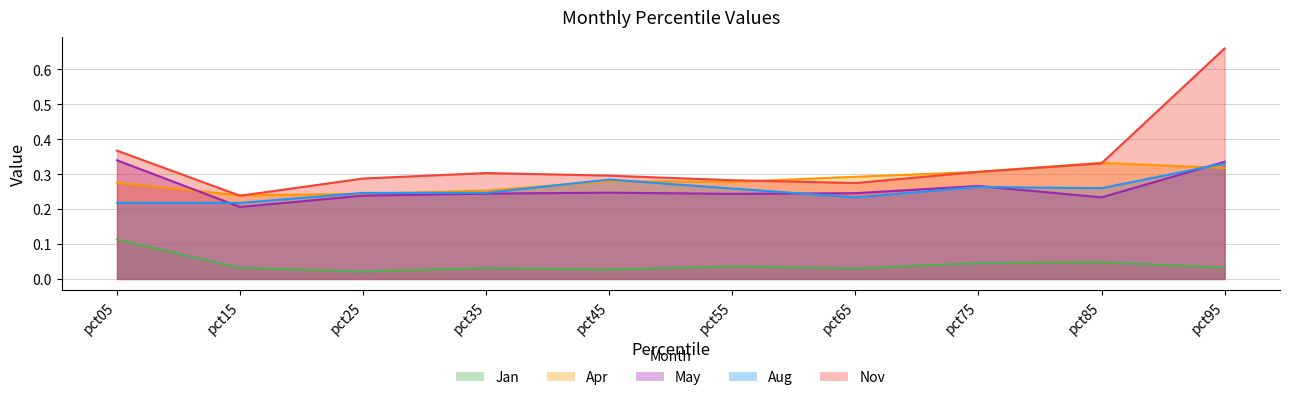

What is the value of the May point at the 6th from the left?

0.2